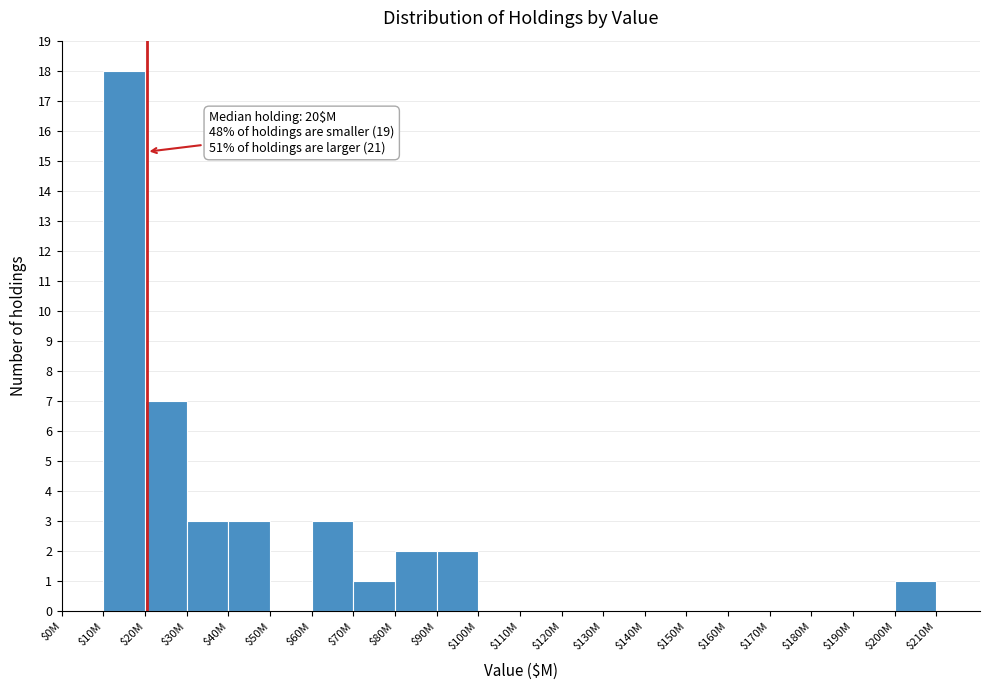

The value at $140M is 0. True or false?

True